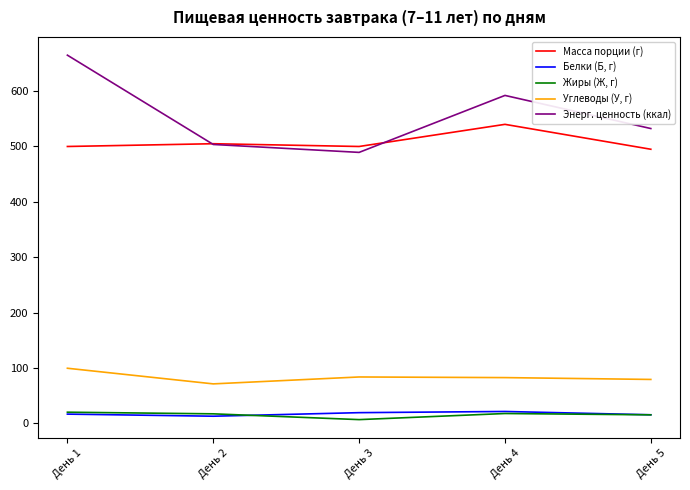

Between День 1 and День 2, which series saw the biggest shift?

Энерг. ценность (ккал)